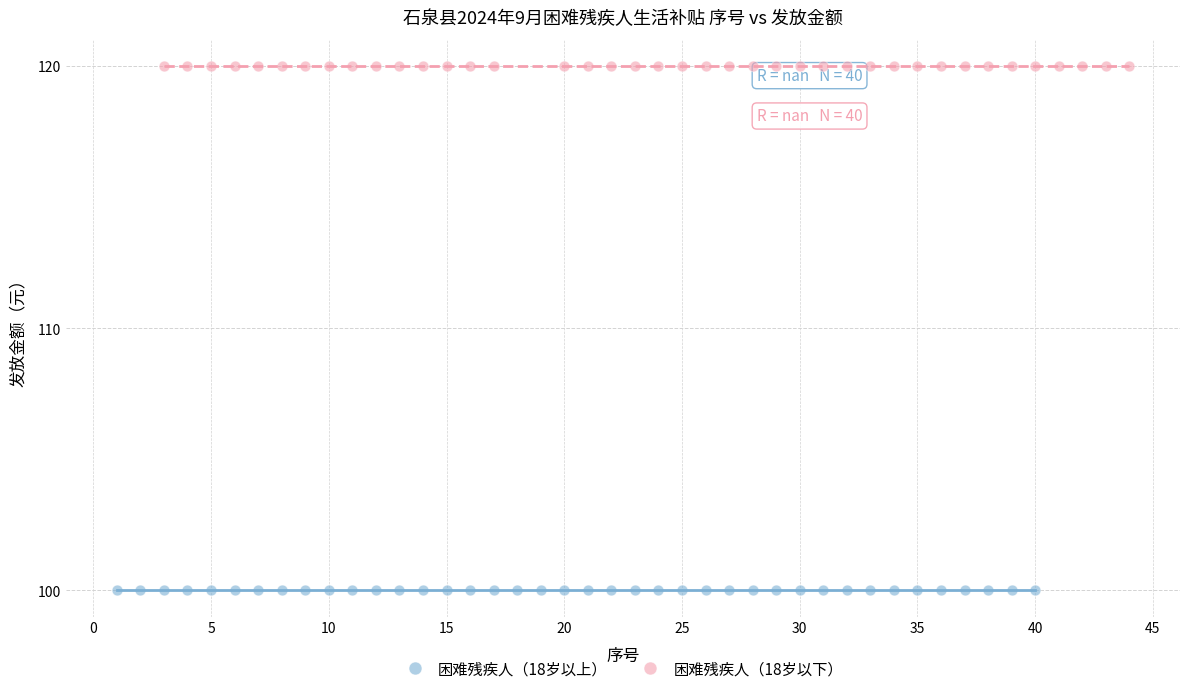

Which series reaches the maximum Y coordinate?

困难残疾人（18岁以下）